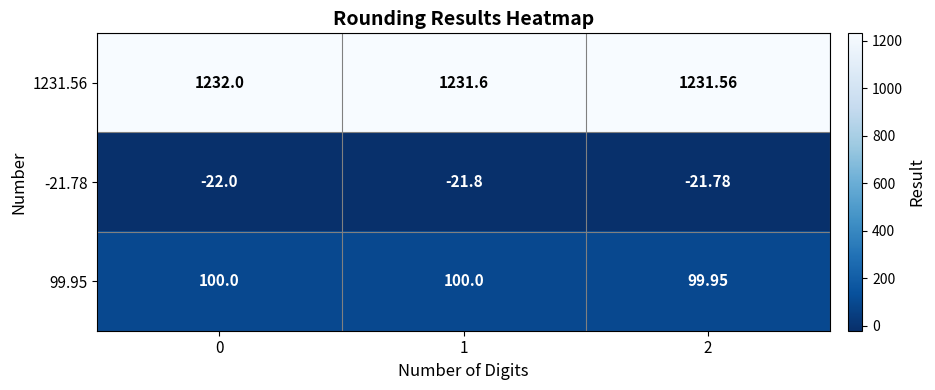

Is the value of 99.95 at 2 greater than the value of -21.78 at 1?

Yes